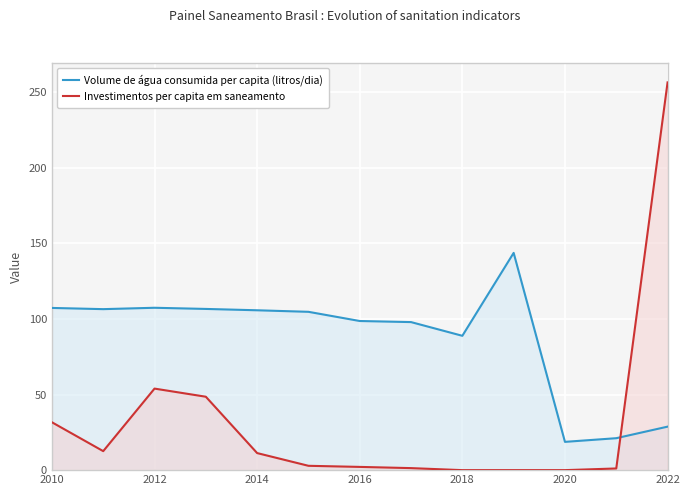

List the series in order of their overall mean, lowest first.

Investimentos per capita em saneamento, Volume de água consumida per capita (litros/dia)